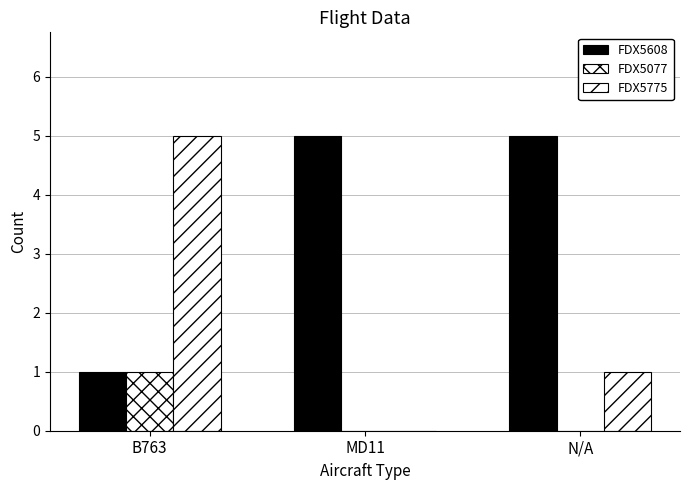

What is the label of the 2nd bar from the right?

MD11